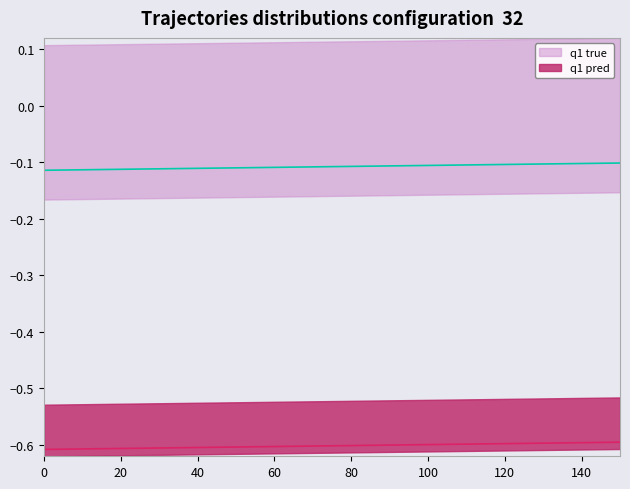

Is the value of q1 true at 20 greater than the value of q1 pred at 19?

Yes